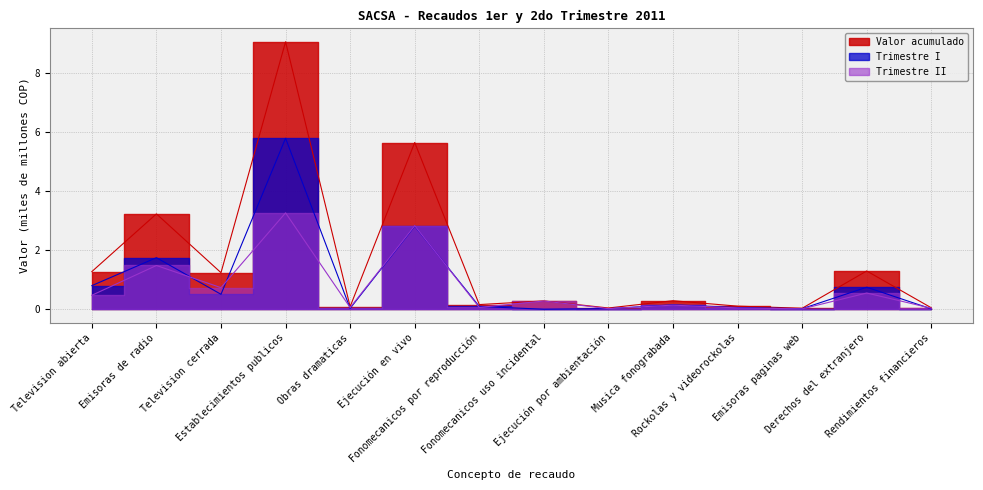

Which series has the widest spread of values?

Valor acumulado